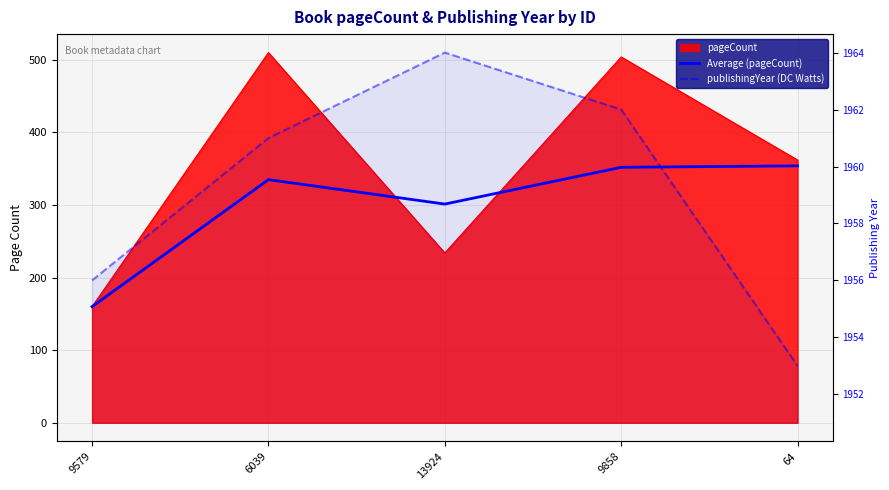

Which has a higher value, 6039 or 9579?

6039